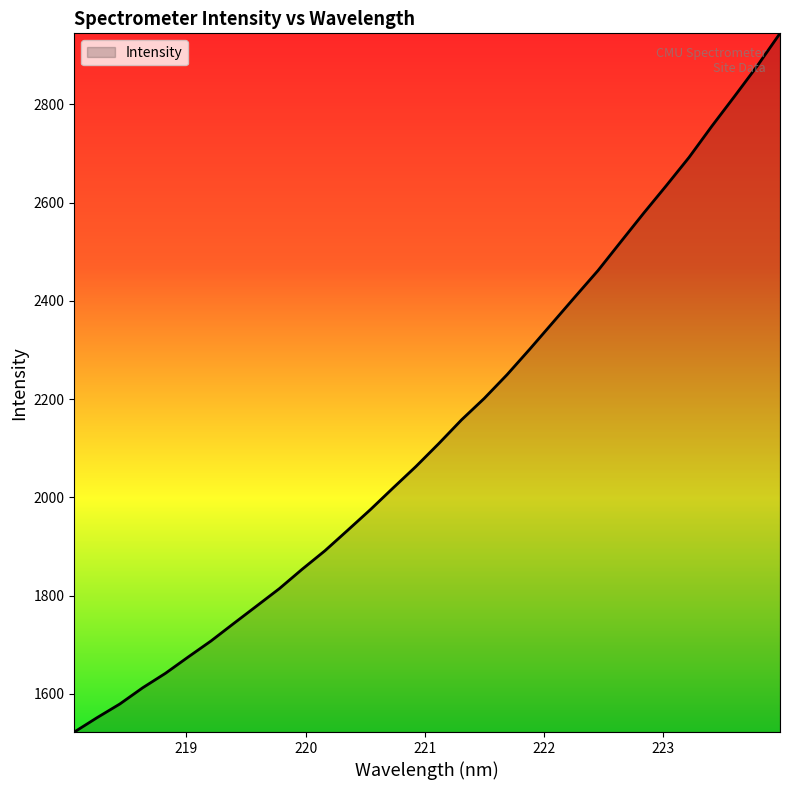

What is the minimum value shown in the chart?

1522.2